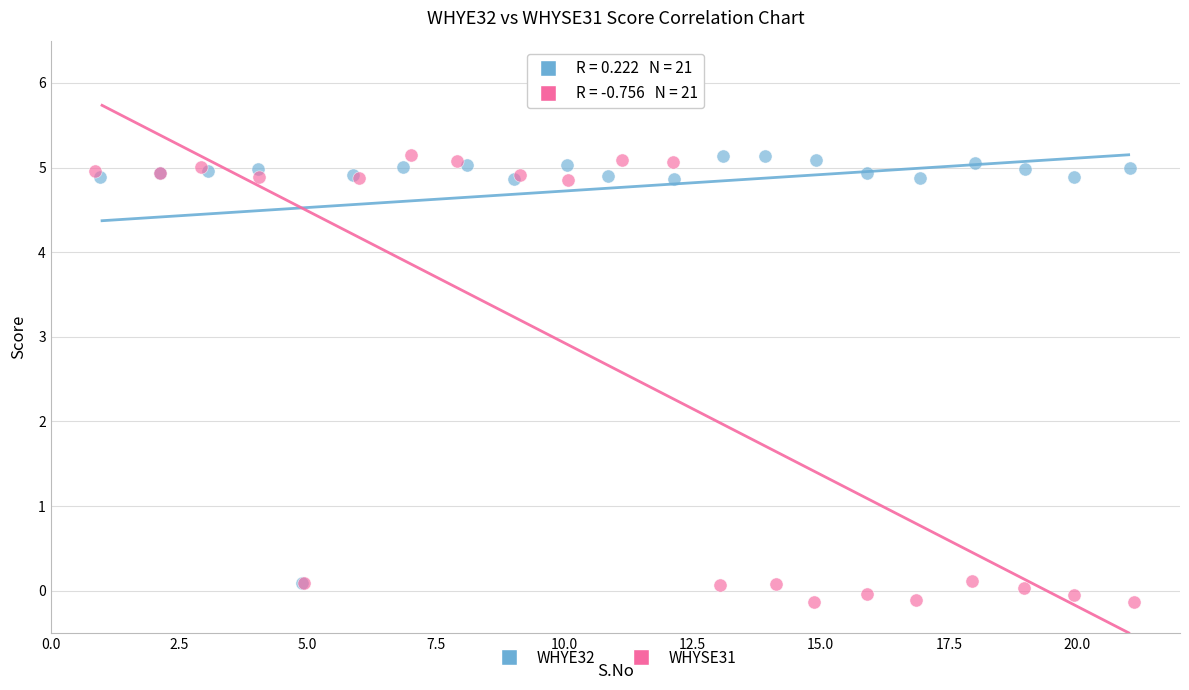

What are all the series names shown in the legend?

WHYE32, WHYSE31